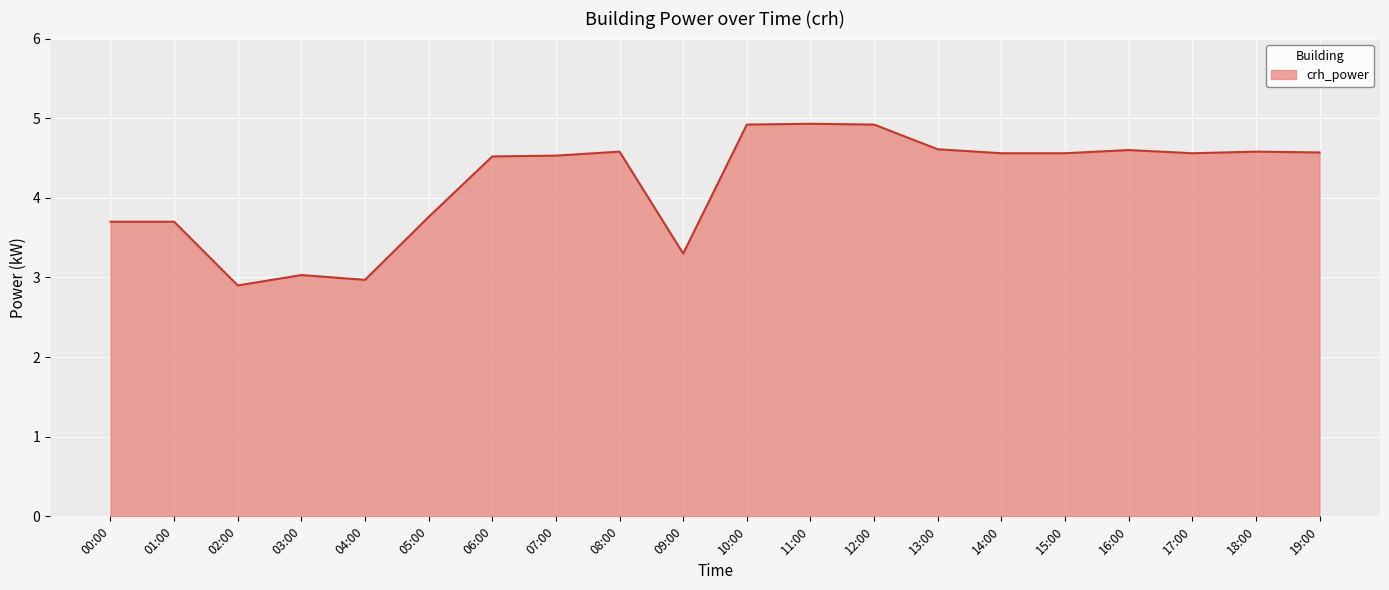

What is the ratio of the value at 05:00 to the value at 13:00?

0.8